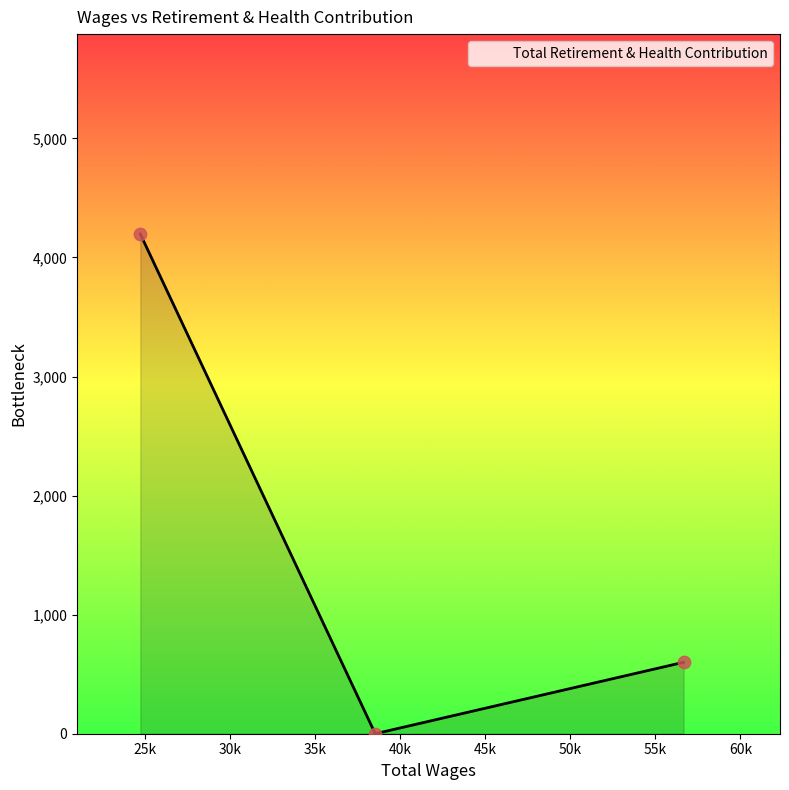

What is the difference between the maximum and minimum values?

4197